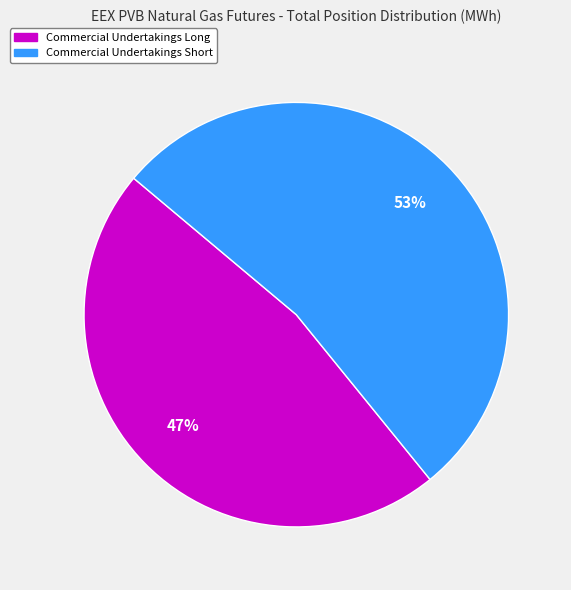

To the nearest percent, what is the difference between the largest and smallest slice percentages?

6%